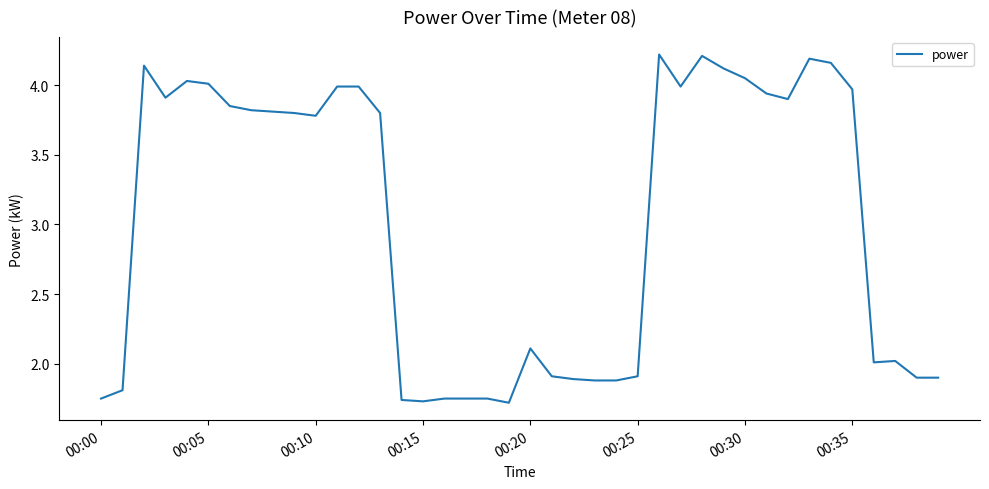

How many lines are shown in the chart?

1